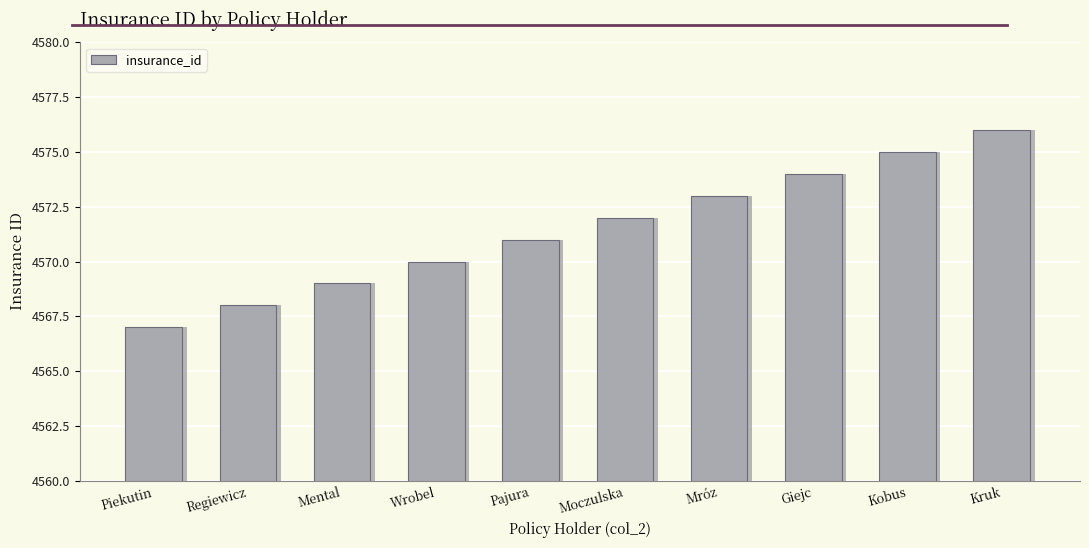

What is the smallest value displayed?

4567